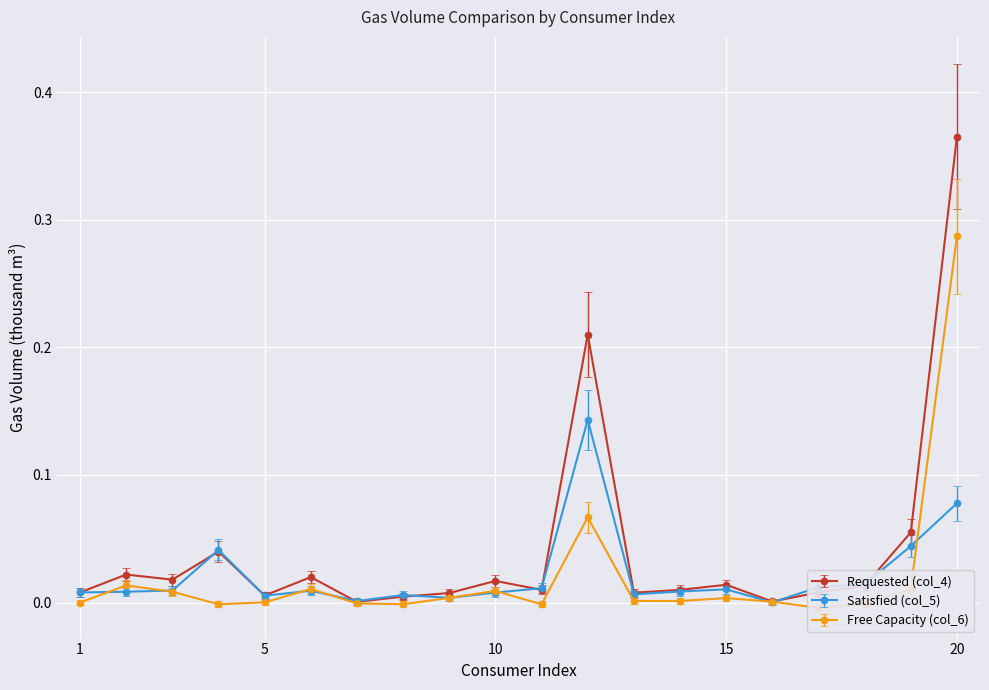

How many distinct data groups are displayed?

3